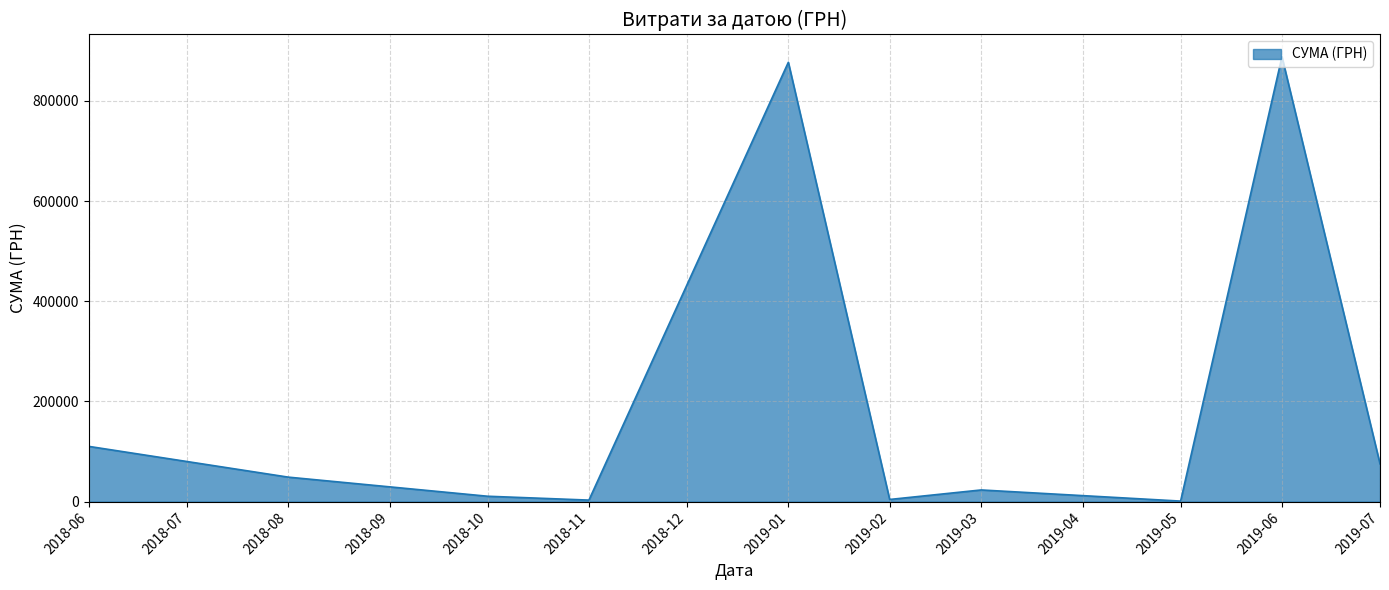

Does the chart have visible grid lines?

Yes